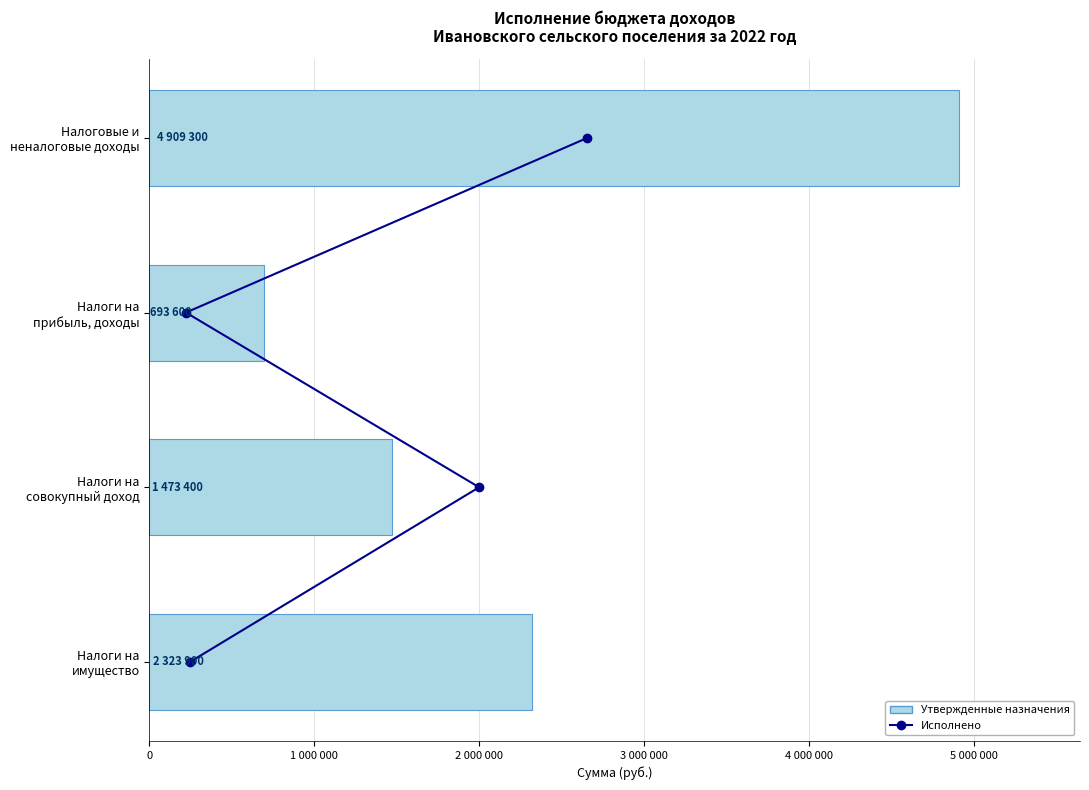

Which series has the widest spread of values?

Утвержденные назначения